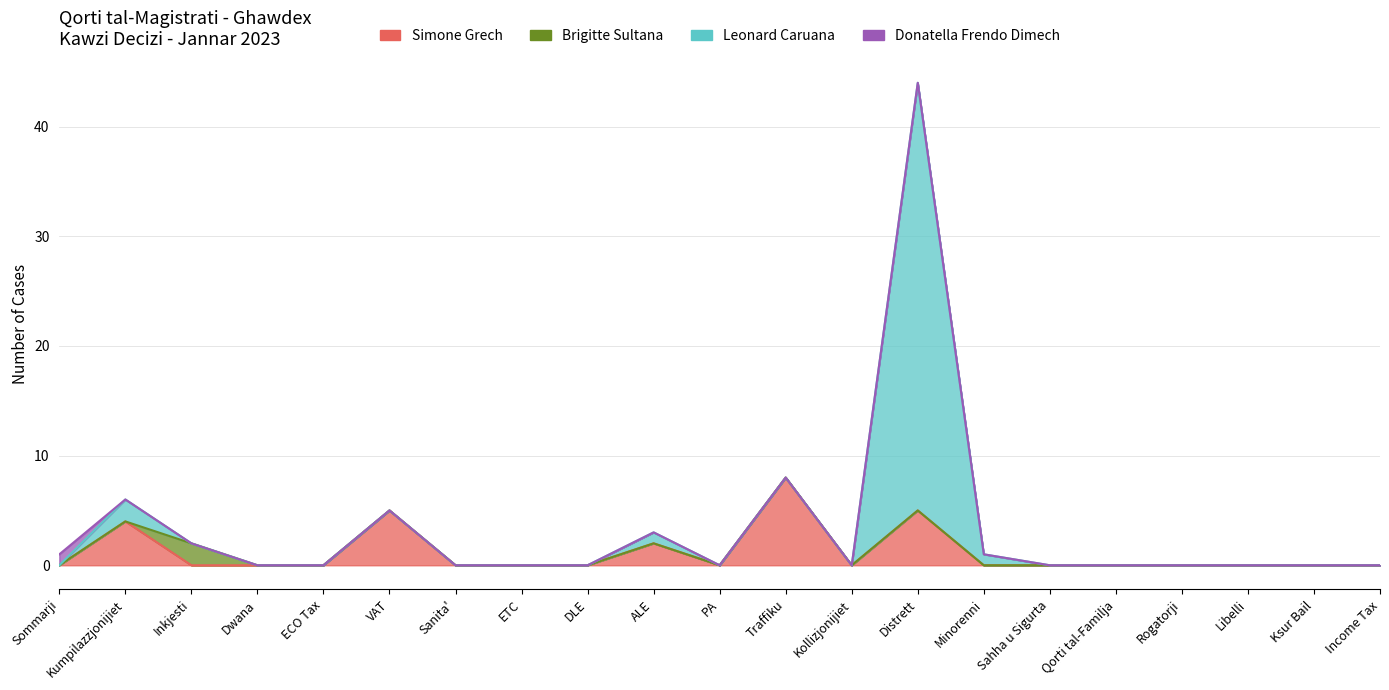

How many lines are shown in the chart?

4